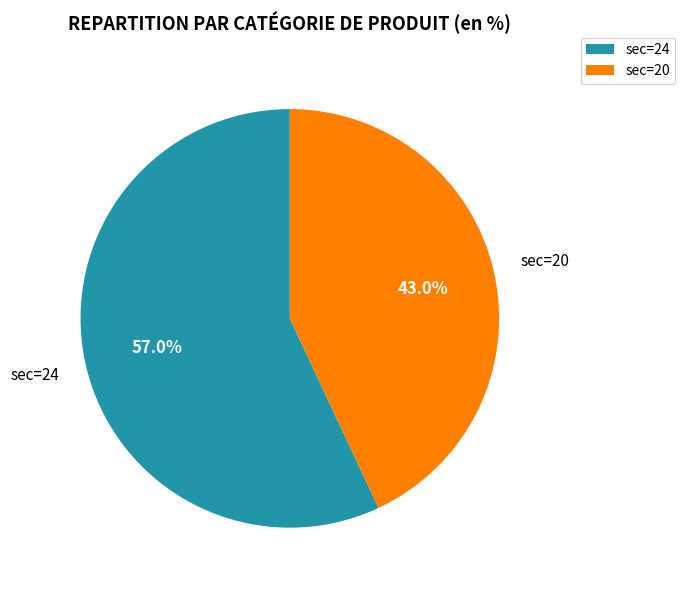

How many slices are in this pie chart?

2